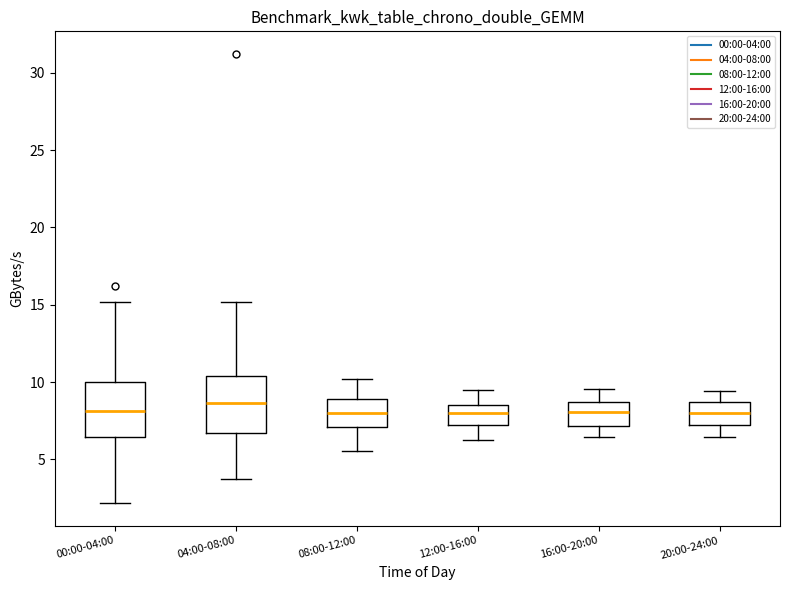

Reading left to right, read every box against the y-axis: the position of its median line, the range the box covers, and the ends of its whiskers. The values are not printed on the chart, so give them approximately, as read against the axis.

00:00-04:00: median 8.0, box 6.5 to 10.0, whiskers 2.0 to 15.0
04:00-08:00: median 8.5, box 6.5 to 10.5, whiskers 3.5 to 15.0
08:00-12:00: median 8.0, box 7.0 to 9.0, whiskers 5.5 to 10.0
12:00-16:00: median 8.0, box 7.0 to 8.5, whiskers 6.0 to 9.5
16:00-20:00: median 8.0, box 7.0 to 8.5, whiskers 6.5 to 9.5
20:00-24:00: median 8.0, box 7.0 to 8.5, whiskers 6.5 to 9.5